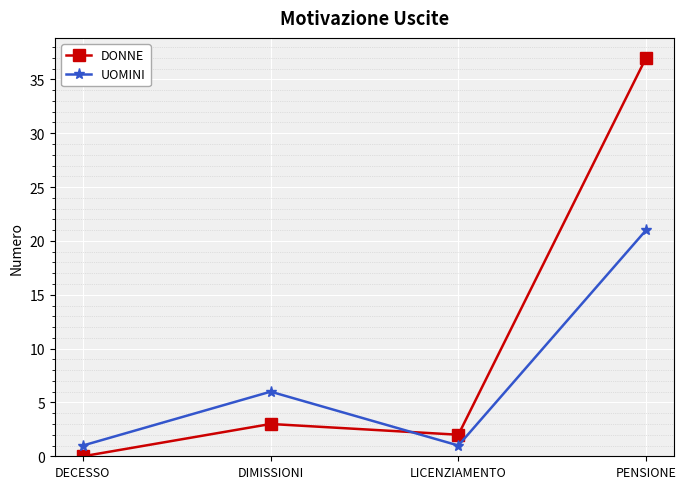

At which category does UOMINI reach its first local valley?

LICENZIAMENTO